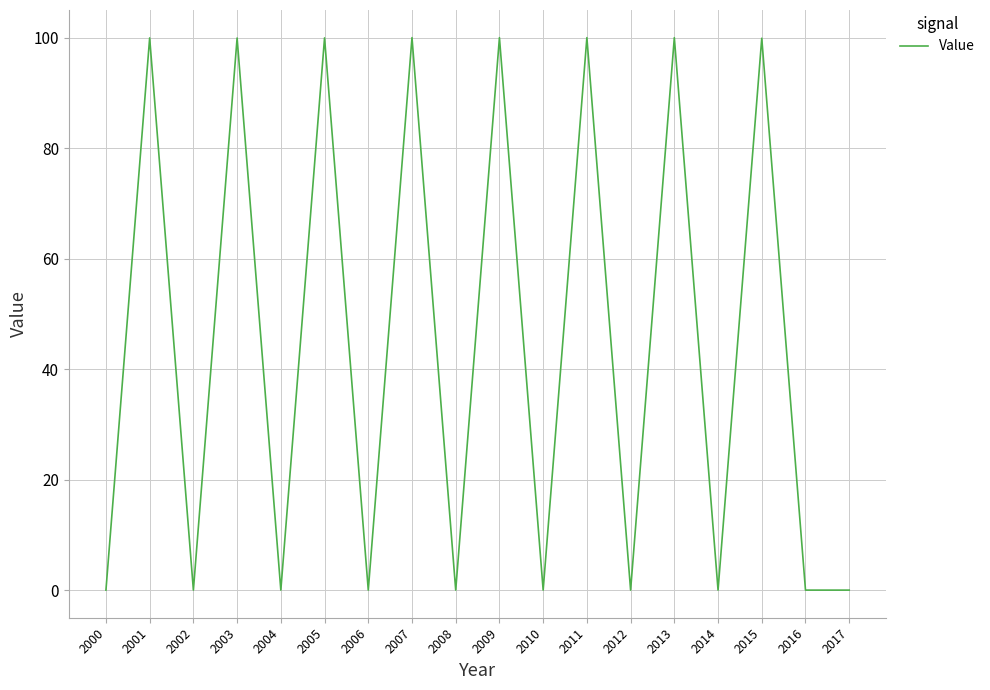

Between 2009 and 2006, which is larger?

2009